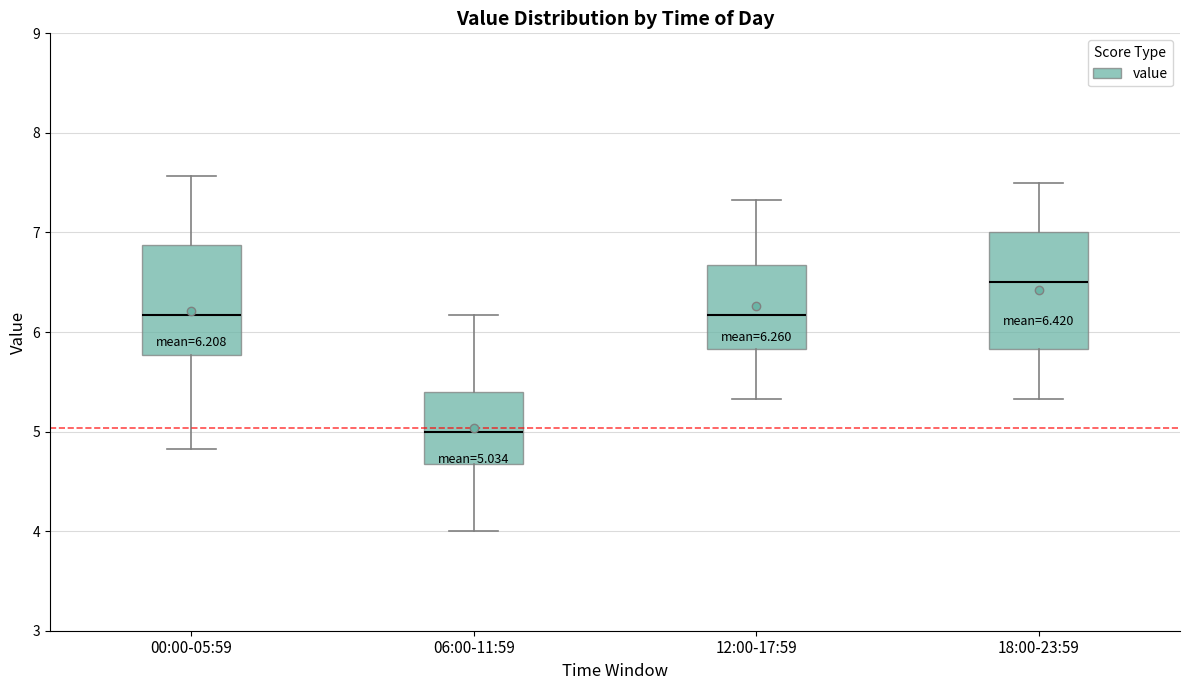

Which box has the lowest median line?

06:00-11:59